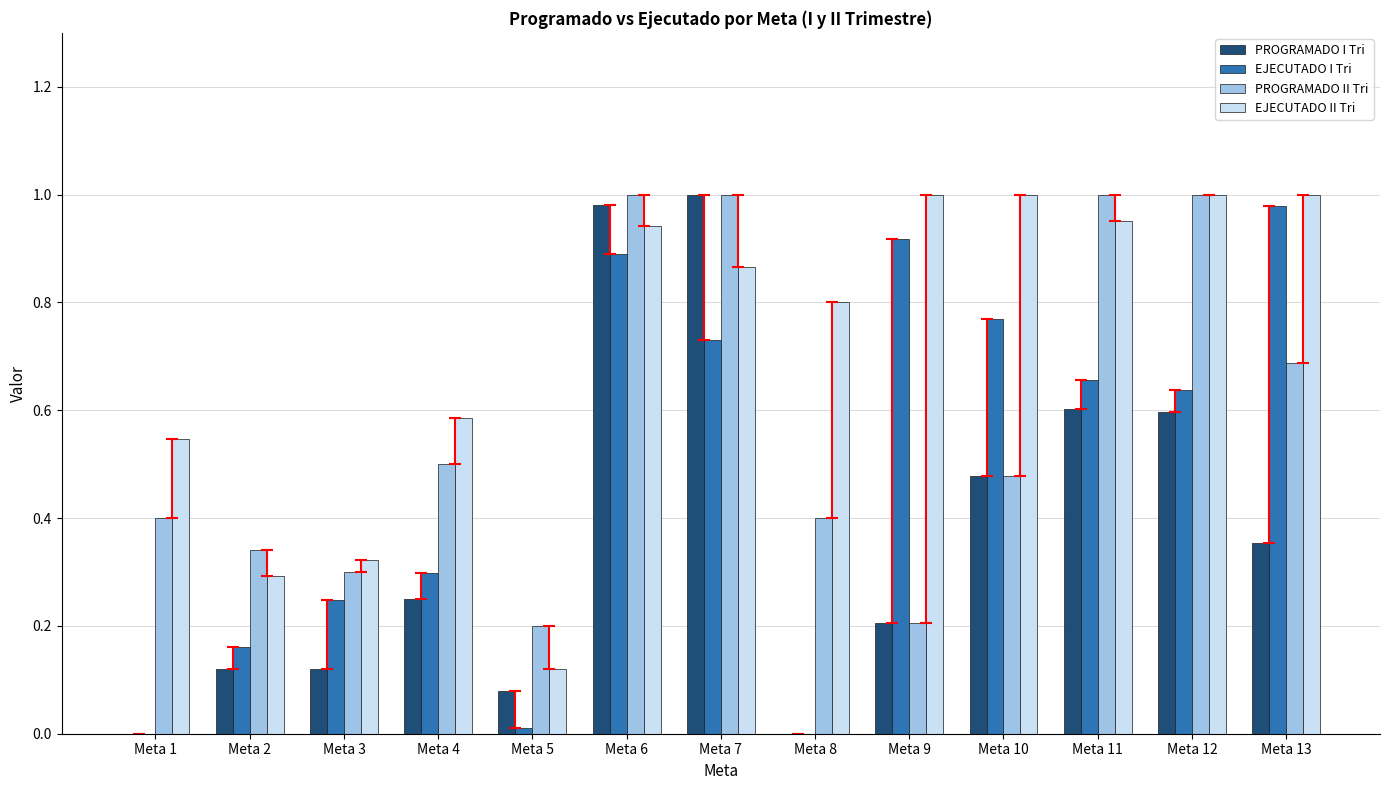

Between Meta 6 and Meta 11, which series saw the biggest shift?

PROGRAMADO I Tri